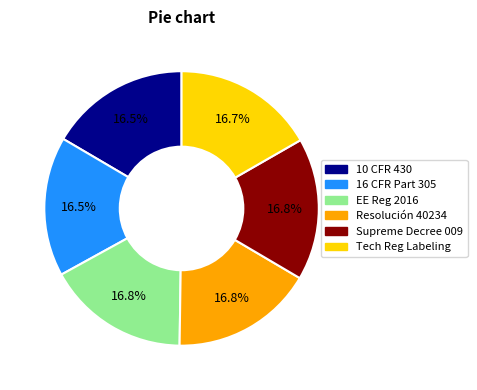

Is there any slice that represents more than half of the pie?

No